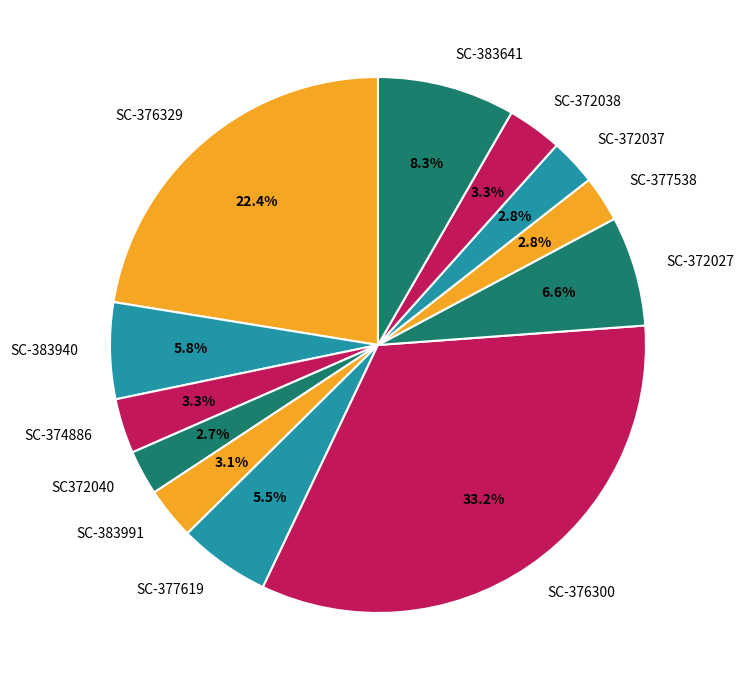

Does any single category account for the majority?

No